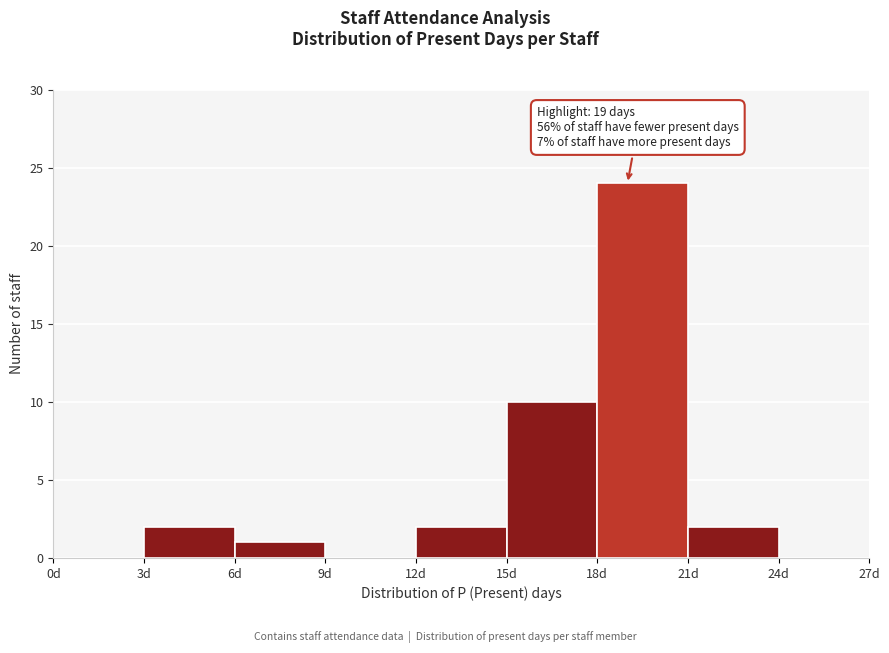

Which range on the x-axis has the tallest bar?

18 to 21